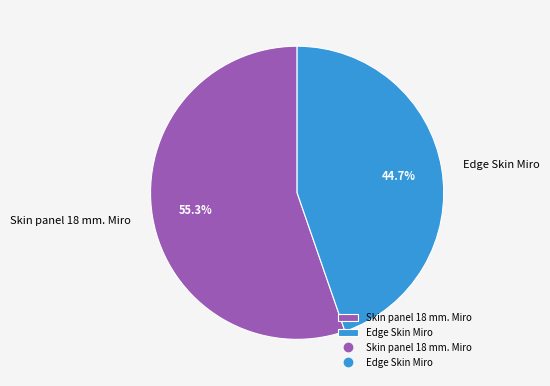

To the nearest percent, what is the difference between the largest and smallest slice percentages?

11%